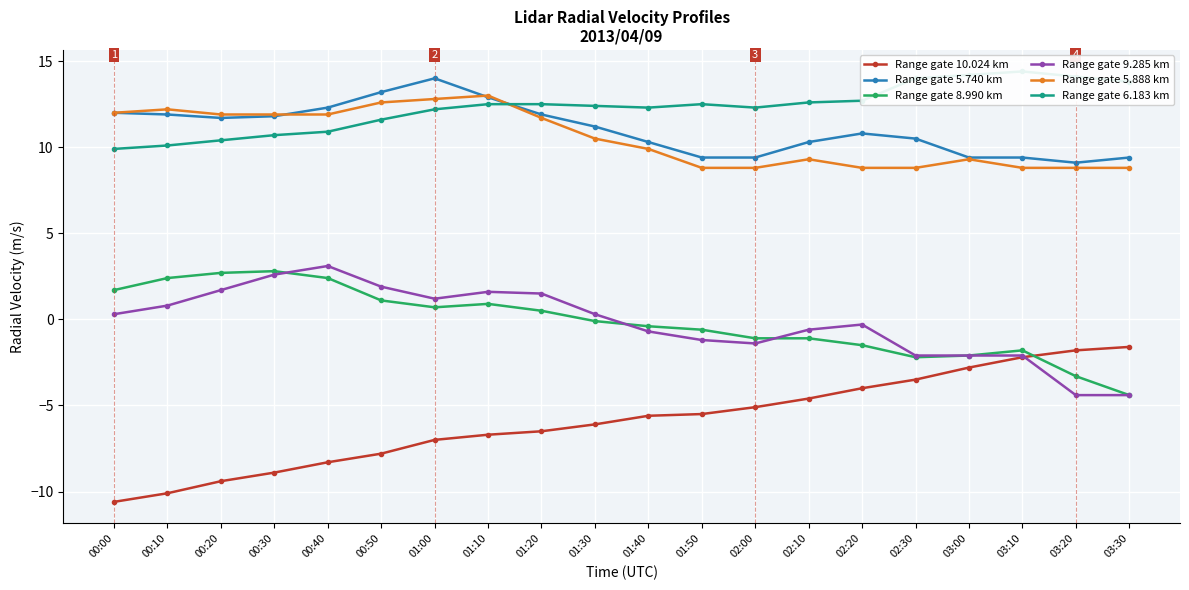

At which category does Range gate 8.990 km reach its first local valley?

01:00